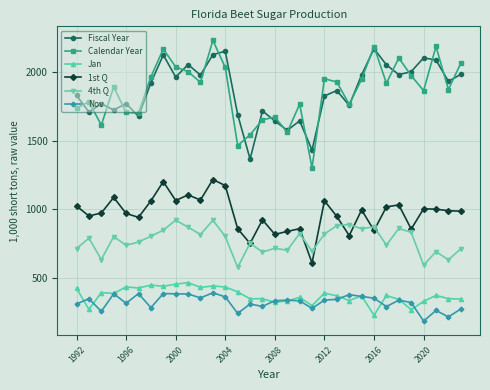

What is the value of the 1st Q point at the 5th from the left?

969.9